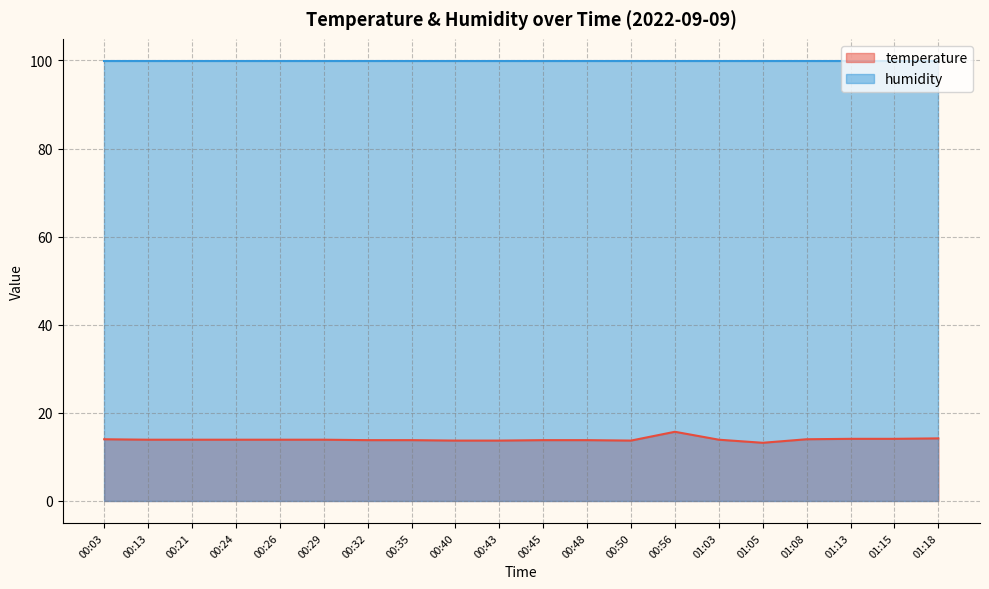

Reading right to left, list all the values displayed in this chart.

14.2	14.1	14.1	14.0	13.2	13.9	15.7	13.7	13.8	13.8	13.7	13.7	13.8	13.8	13.9	13.9	13.9	13.9	13.9	14.0